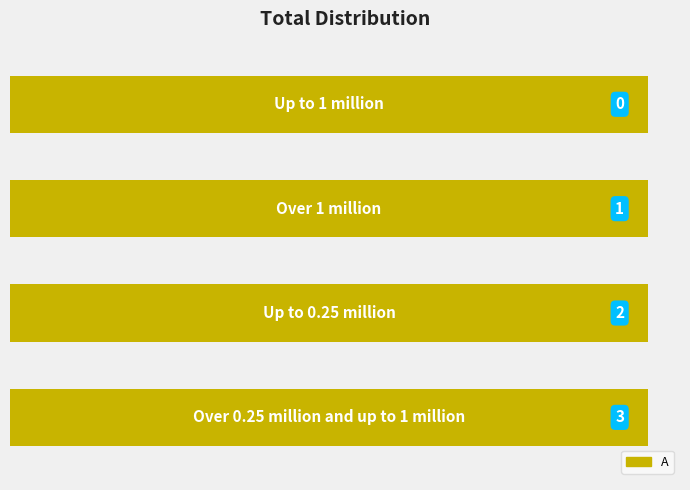

List the labels in order of value, smallest first.

Up to 1 million, Over 1 million, Up to 0.25 million, Over 0.25 million and up to 1 million